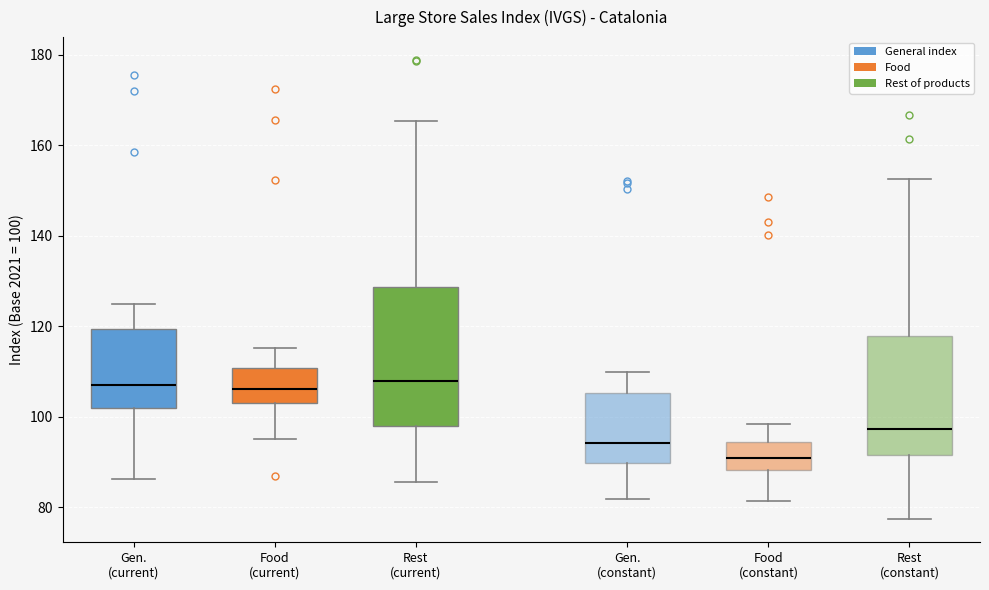

Reading left to right, read every box against the y-axis: the position of its median line, the range the box covers, and the ends of its whiskers. The values are not printed on the chart, so give them approximately, as read against the axis.

Gen. (current): median 108, box 102 to 120, whiskers 86 to 124
Food (current): median 106, box 102 to 110, whiskers 96 to 116
Rest (current): median 108, box 98 to 128, whiskers 86 to 166
Gen. (constant): median 94, box 90 to 106, whiskers 82 to 110
Food (constant): median 90, box 88 to 94, whiskers 82 to 98
Rest (constant): median 98, box 92 to 118, whiskers 78 to 152